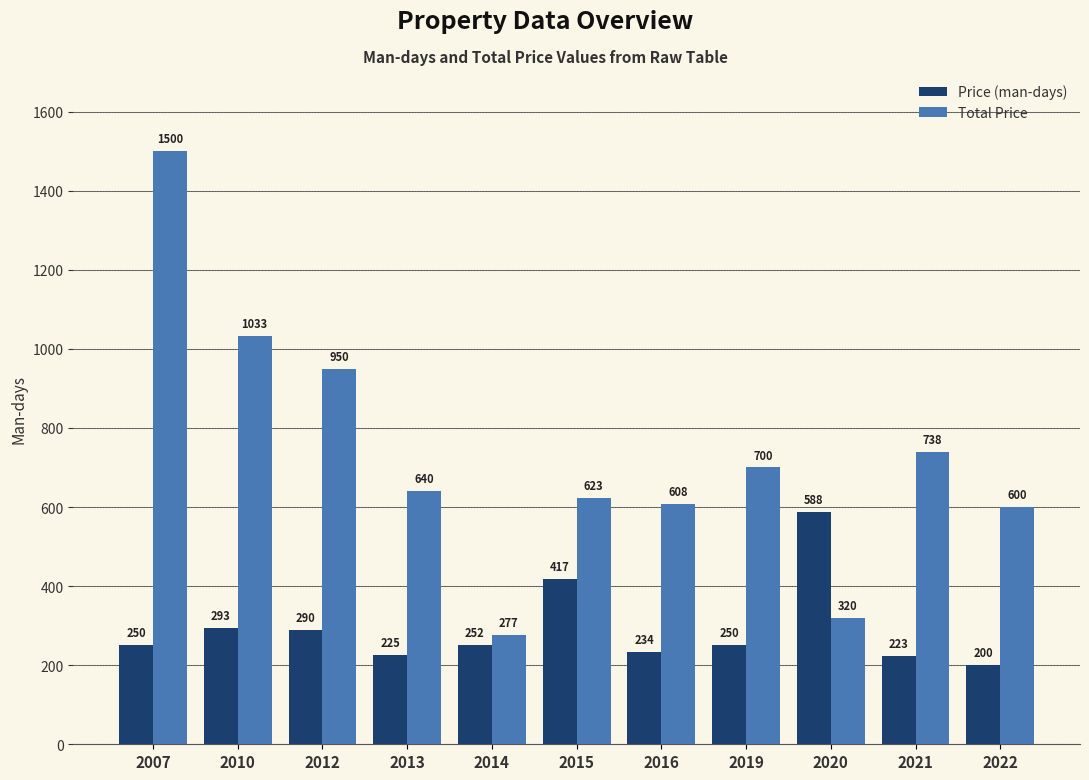

List the series in order of their overall mean, highest first.

Total Price, Price (man-days)